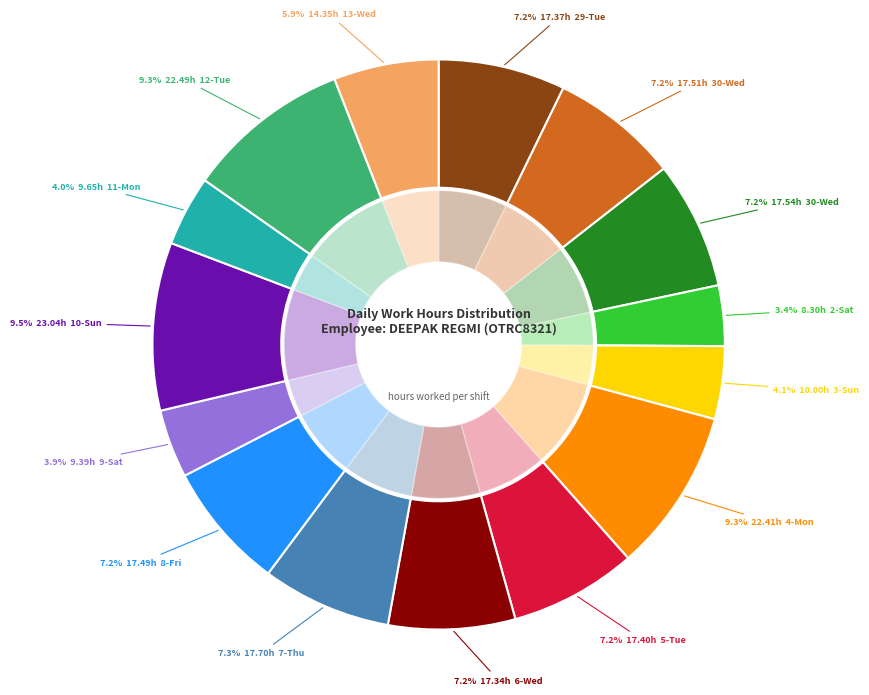

What percentage is the 8-Fri slice, to the nearest percent?

7%